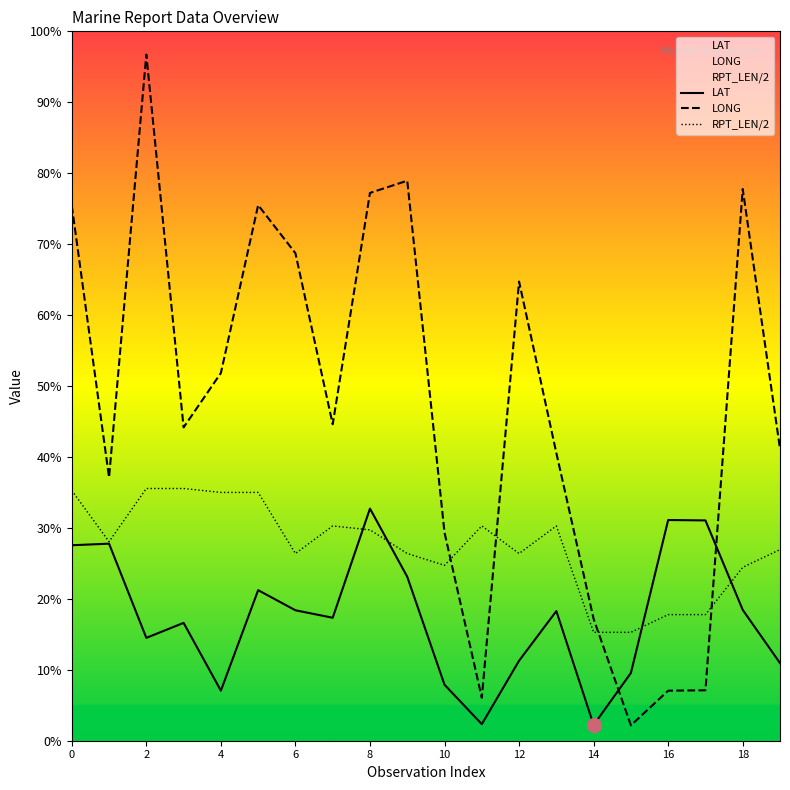

What is the label of the 9th point from the right?

11